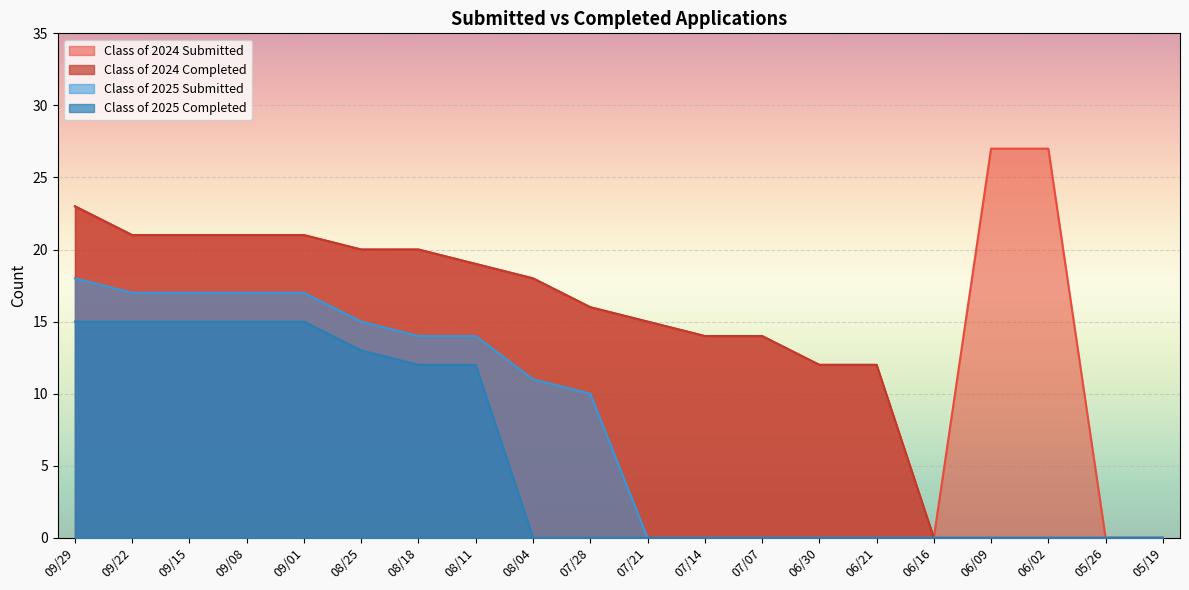

Reading left to right, list all the values displayed in this chart.

Class of 2024 Submitted: 09/29=23	09/22=21	09/15=21	09/08=21	09/01=21	08/25=20	08/18=20	08/11=19	08/04=18	07/28=16	07/21=15	07/14=14	07/07=14	06/30=12	06/21=12	06/16=0	06/09=27	06/02=27	05/26=0	05/19=0
Class of 2024 Completed: 09/29=23	09/22=21	09/15=21	09/08=21	09/01=21	08/25=20	08/18=20	08/11=19	08/04=18	07/28=16	07/21=15	07/14=14	07/07=14	06/30=12	06/21=12	06/16=0	06/09=0	06/02=0	05/26=0	05/19=0
Class of 2025 Submitted: 09/29=18	09/22=17	09/15=17	09/08=17	09/01=17	08/25=15	08/18=14	08/11=14	08/04=11	07/28=10	07/21=0	07/14=0	07/07=0	06/30=0	06/21=0	06/16=0	06/09=0	06/02=0	05/26=0	05/19=0
Class of 2025 Completed: 09/29=15	09/22=15	09/15=15	09/08=15	09/01=15	08/25=13	08/18=12	08/11=12	08/04=0	07/28=0	07/21=0	07/14=0	07/07=0	06/30=0	06/21=0	06/16=0	06/09=0	06/02=0	05/26=0	05/19=0